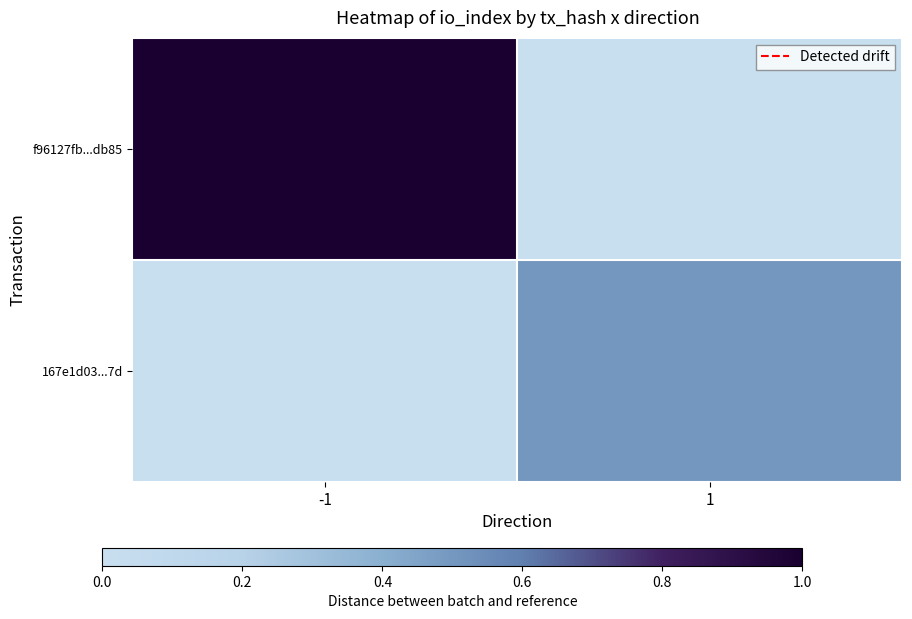

What is the total value across all series at -1?

1.0